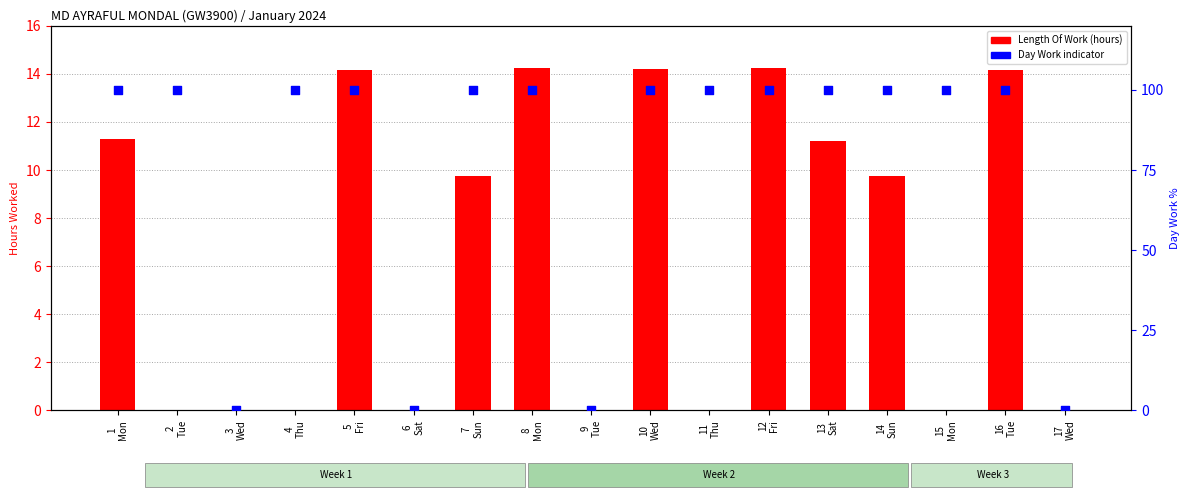

Which series has the widest spread of Y values?

Day Work indicator